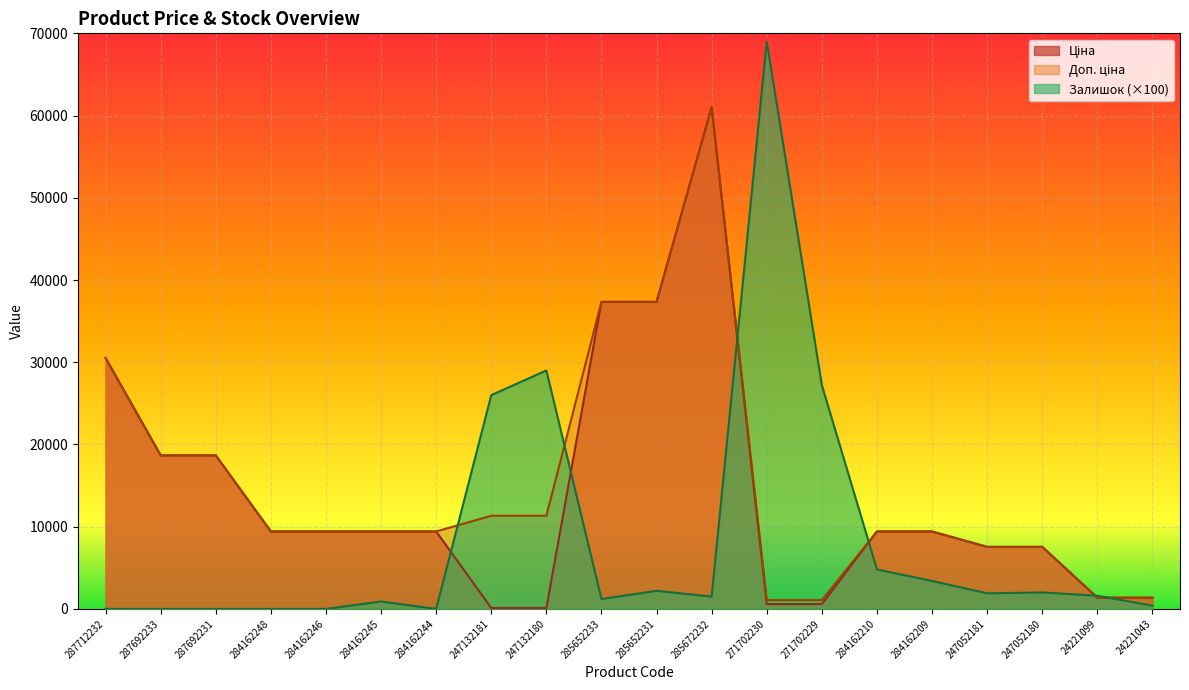

The value of Ціна at 247052181 is 7545.9. True or false?

True